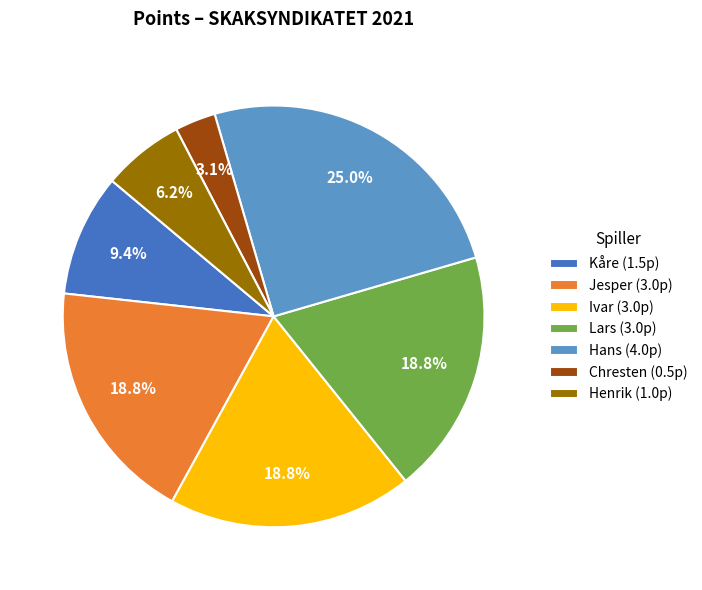

Combined, do Ivar (3.0p) and Hans (4.0p) account for over 50%?

No